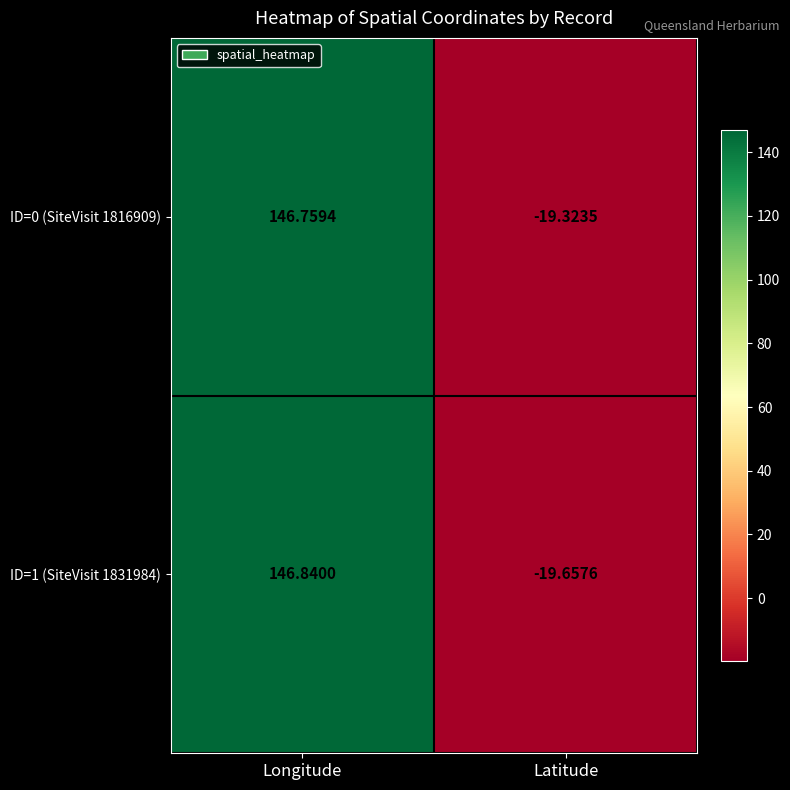

At which category is the sum across all series the highest?

Longitude